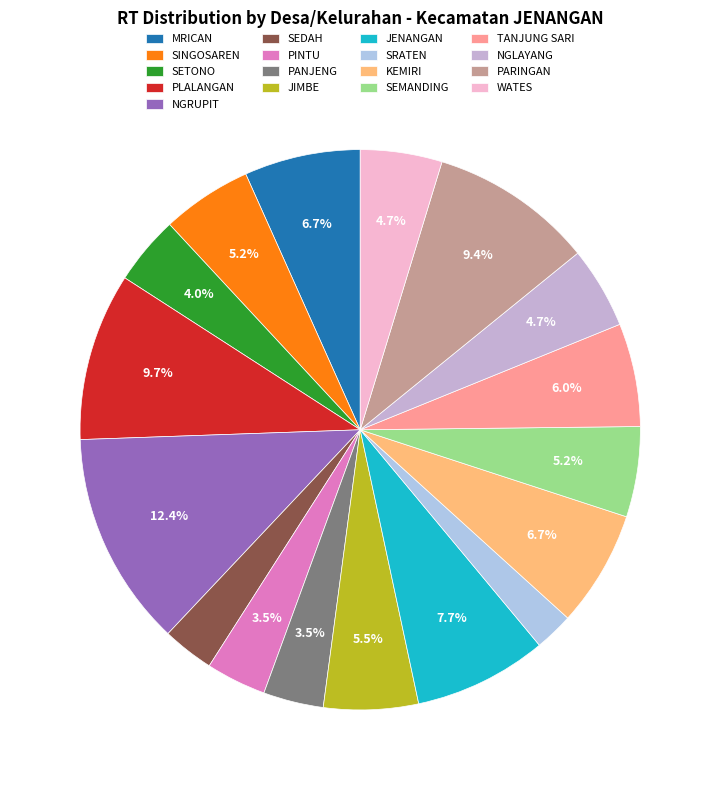

What percentage is NOT represented by KEMIRI?

93.3%